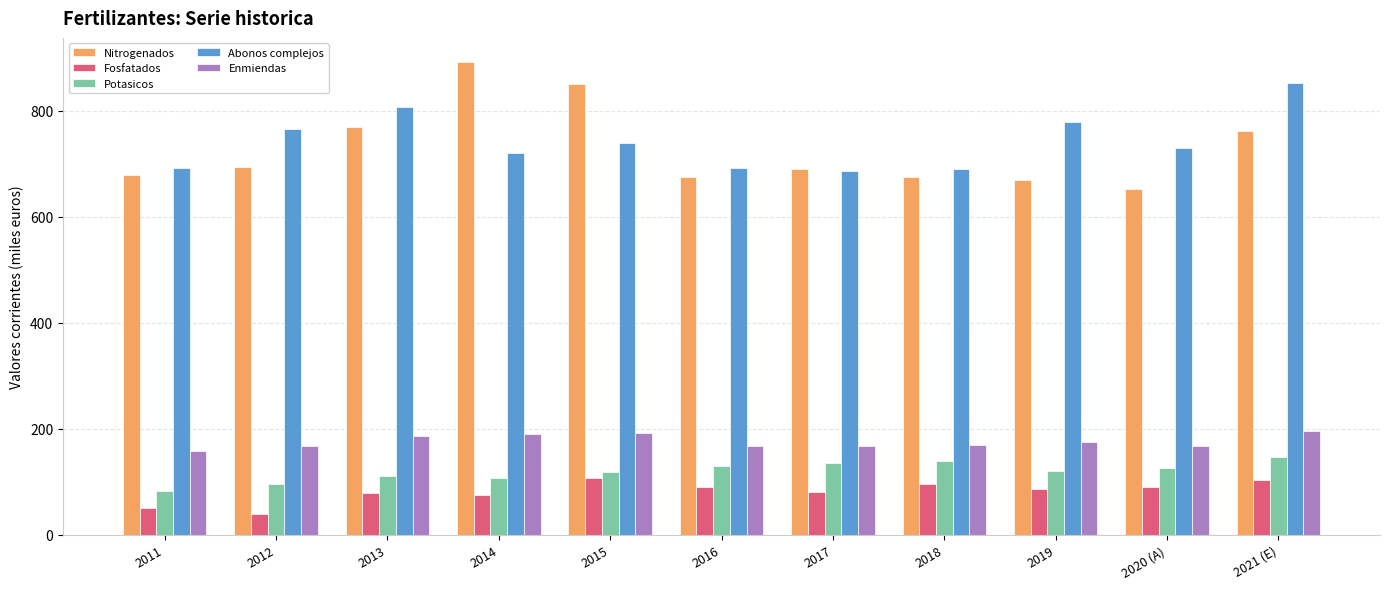

At how many categories does at least one series exceed 359?

11